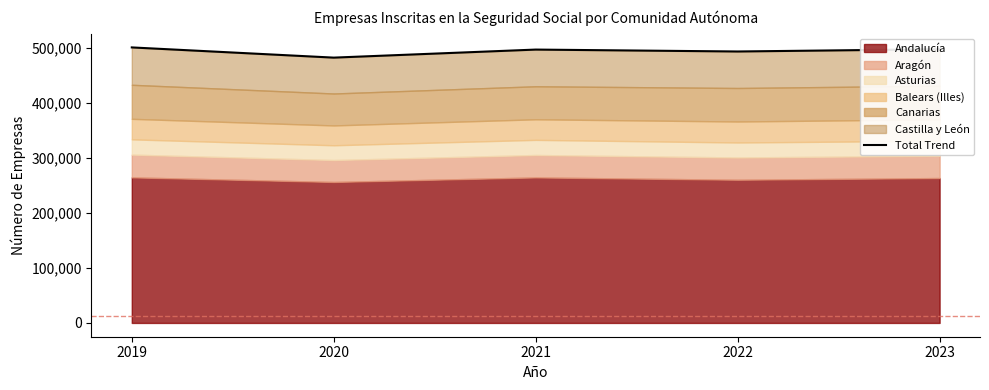

At which label is the value closest to 492242?

2022